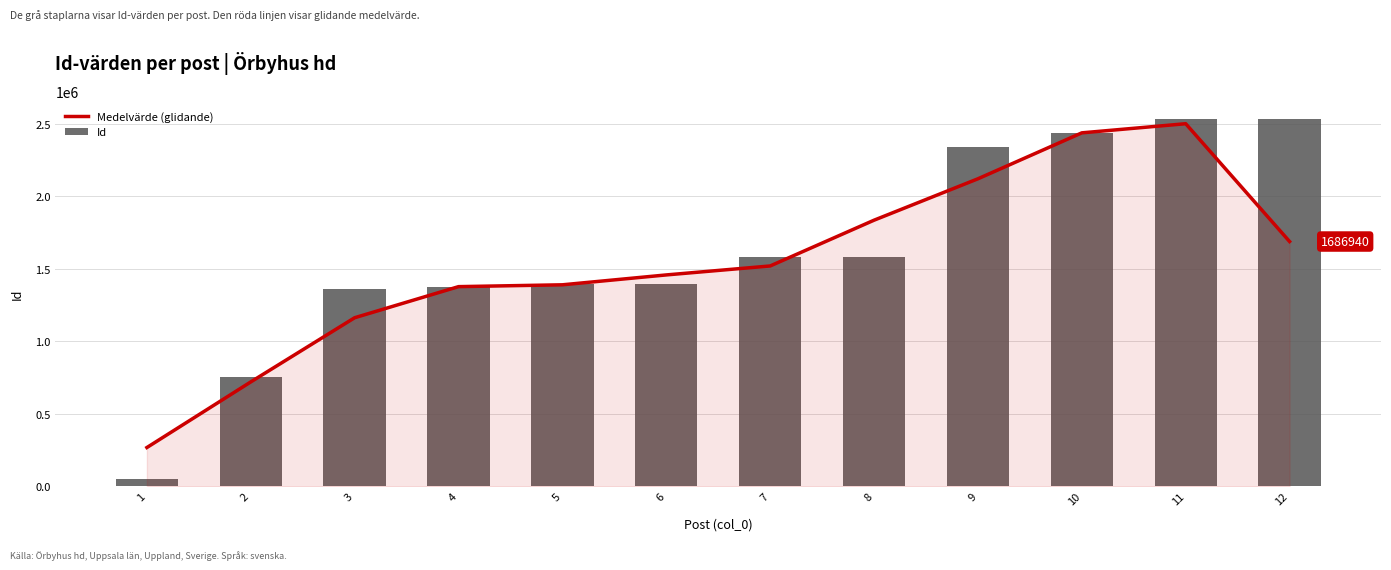

Rank the series at 2 from lowest to highest value.

Medelvärde (glidande), Id